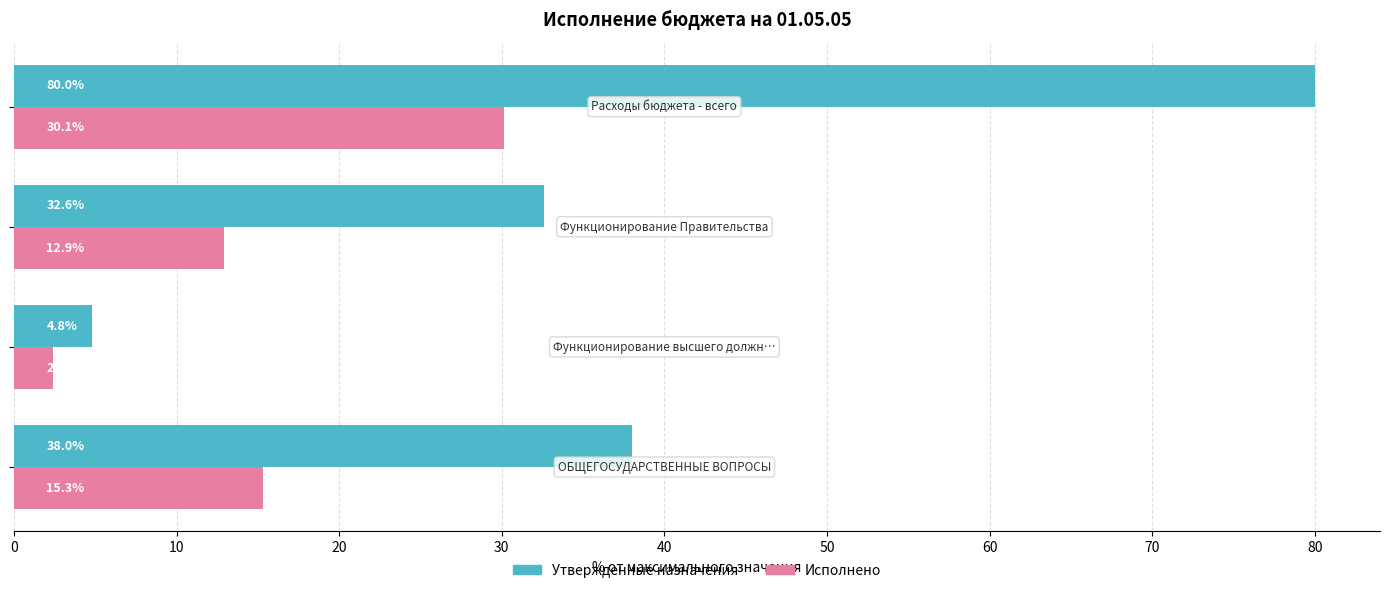

Which series has the widest spread of values?

Утвержденные назначения